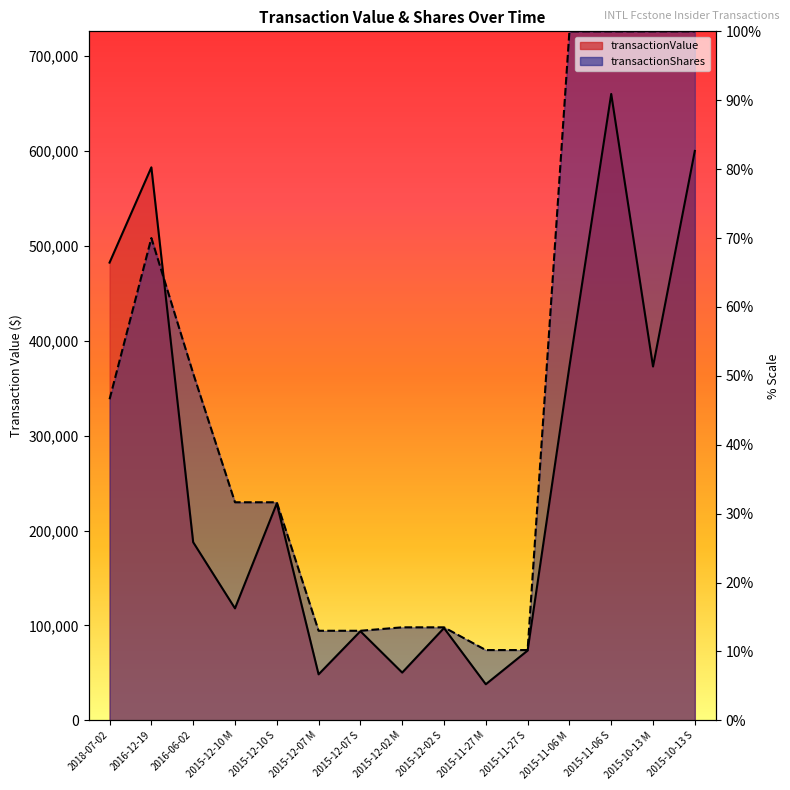

Which category has the lowest value in the transactionValue series?

2015-11-27 M